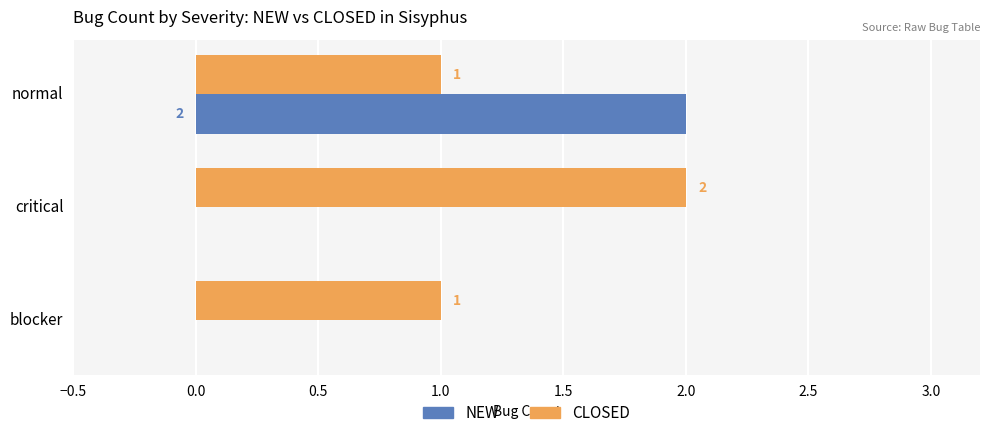

Which series changed the most between normal and blocker?

NEW